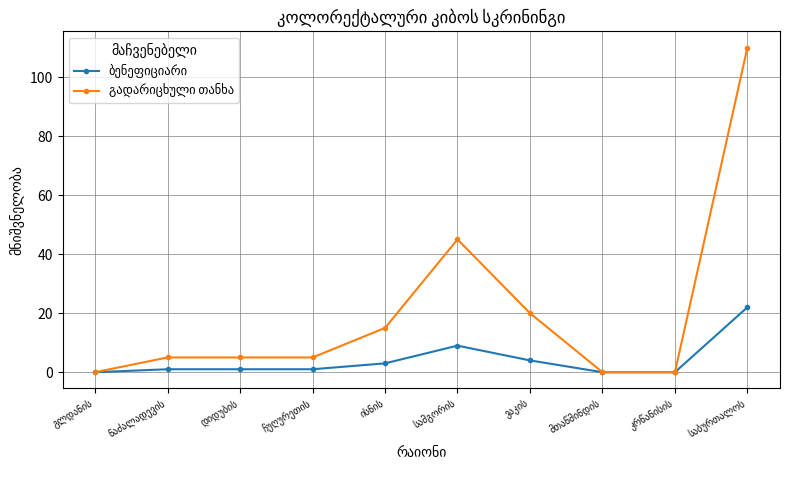

What is the greatest value displayed?

110